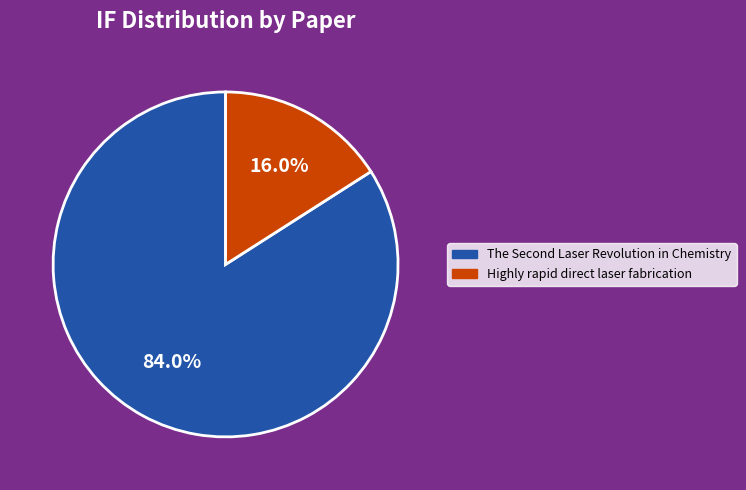

Is it true that Highly rapid direct laser fabrication is 2% of the pie?

False